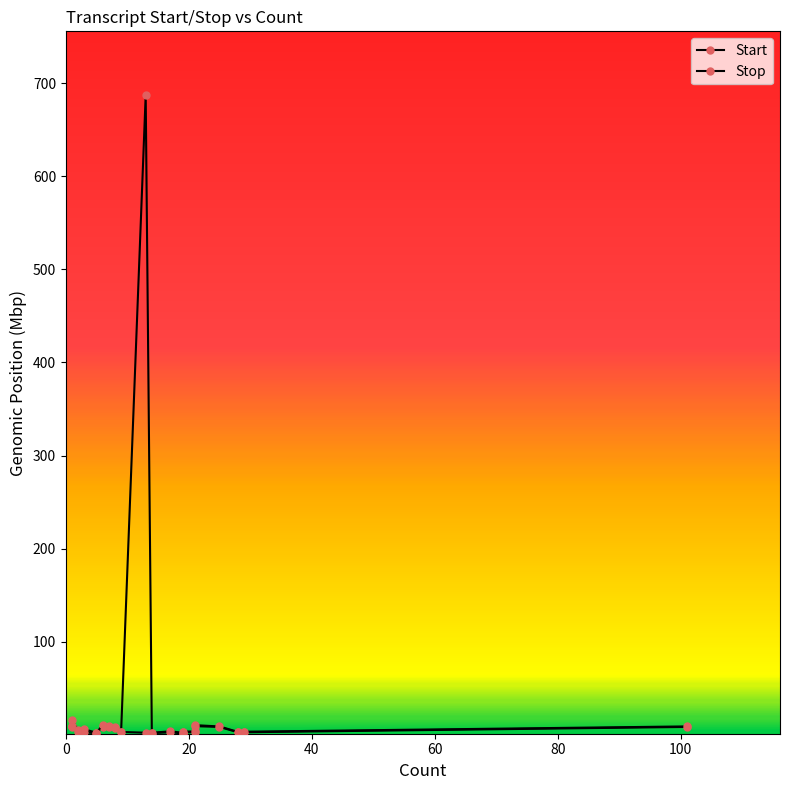

What is the difference between the maximum and second lowest values in the Stop series?

14.0